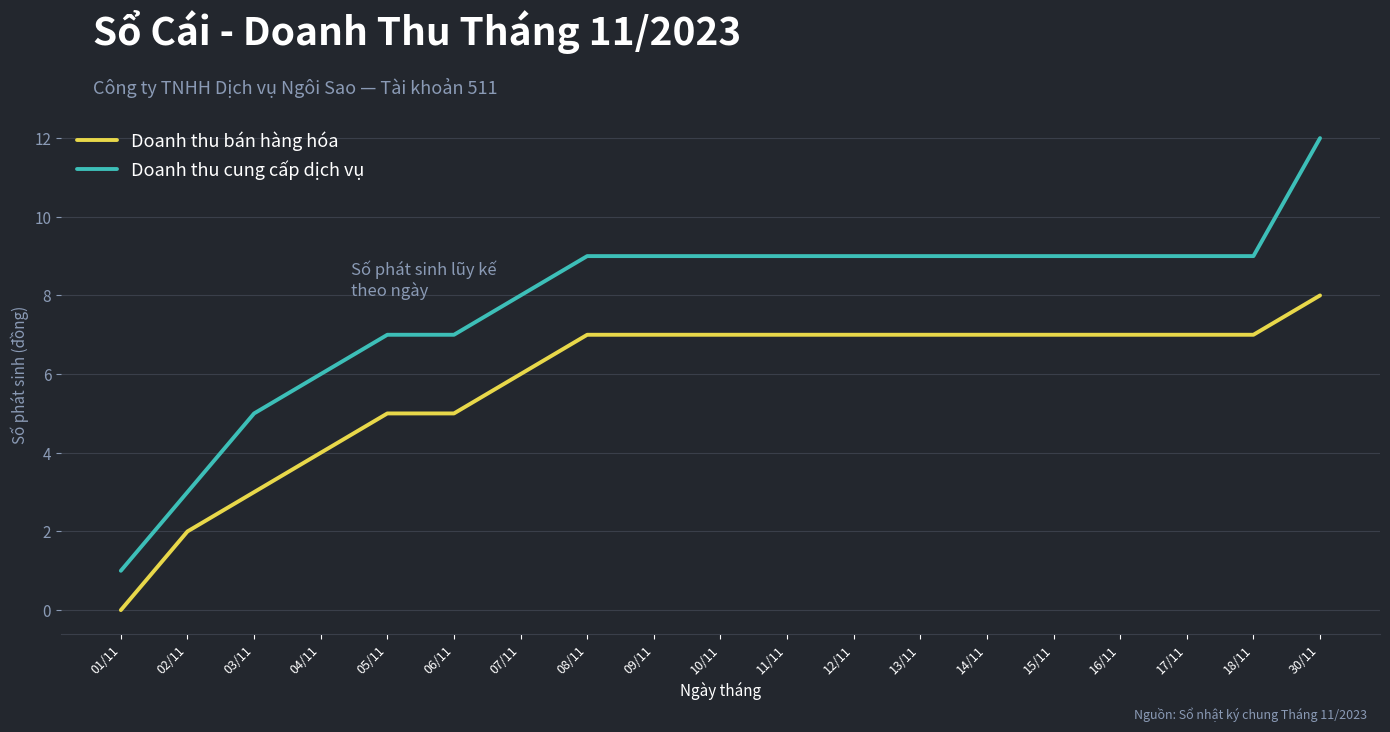

How many series are shown in this chart?

2